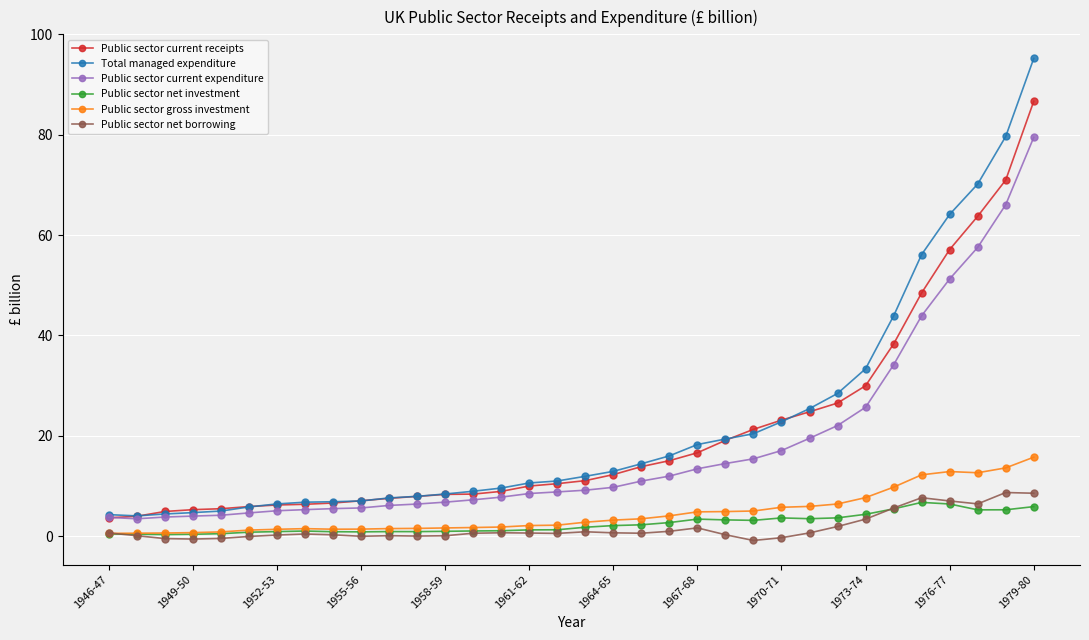

What is the highest value of the Public sector net investment series?

6.7